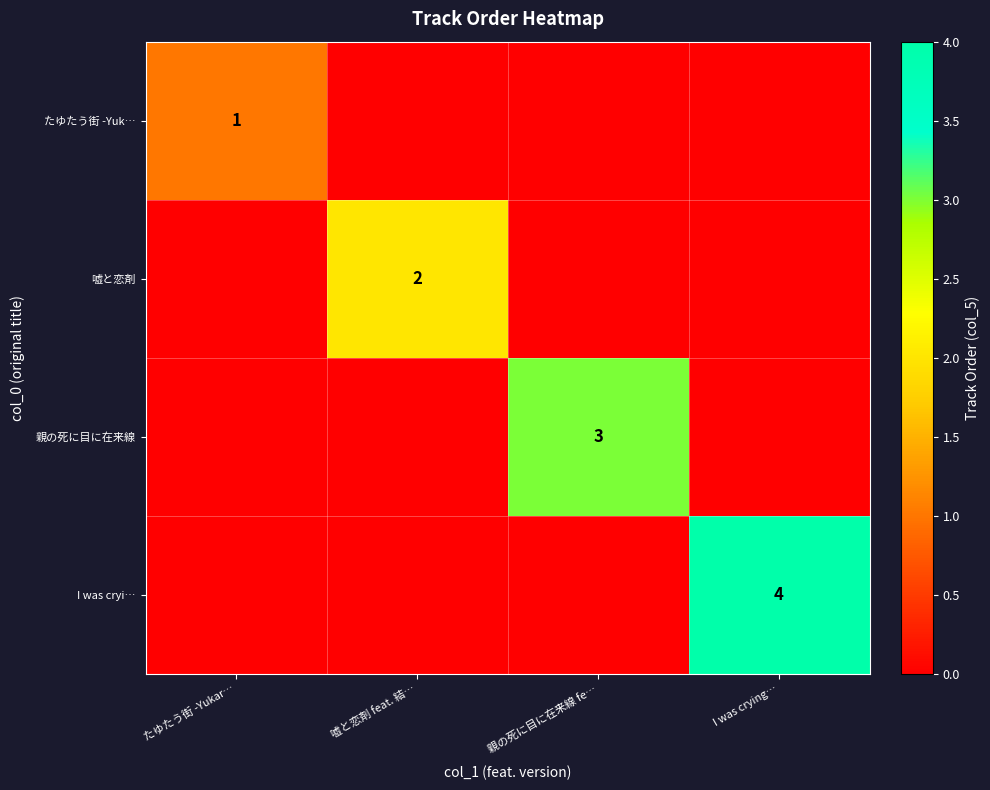

At which category is the sum across all series the highest?

I was crying…